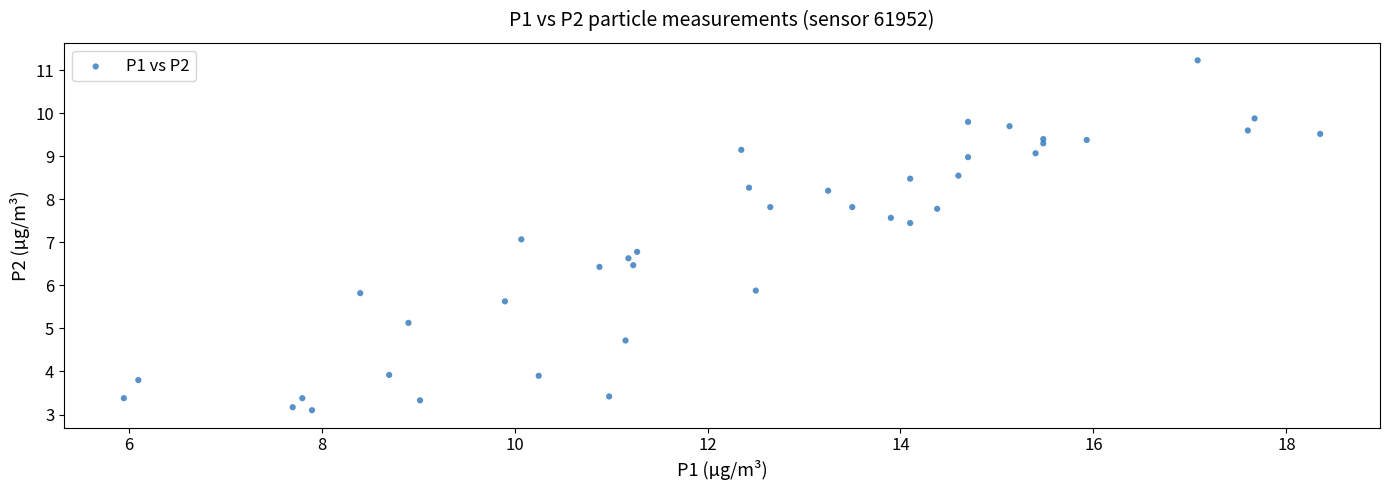

What is the range of Y values (max minus min)?

8.1